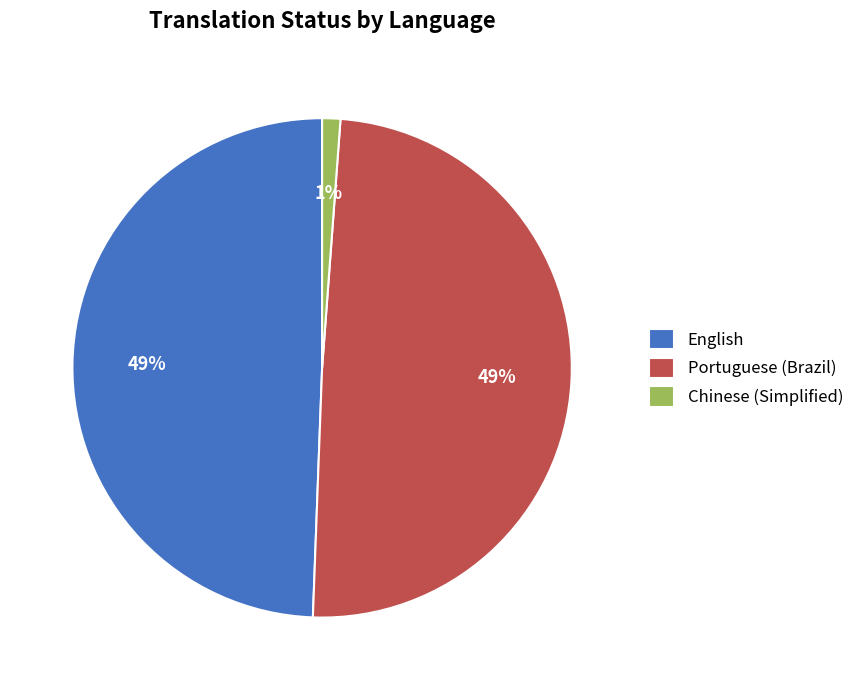

The Chinese (Simplified) slice represents 9% of the pie. True or false?

False